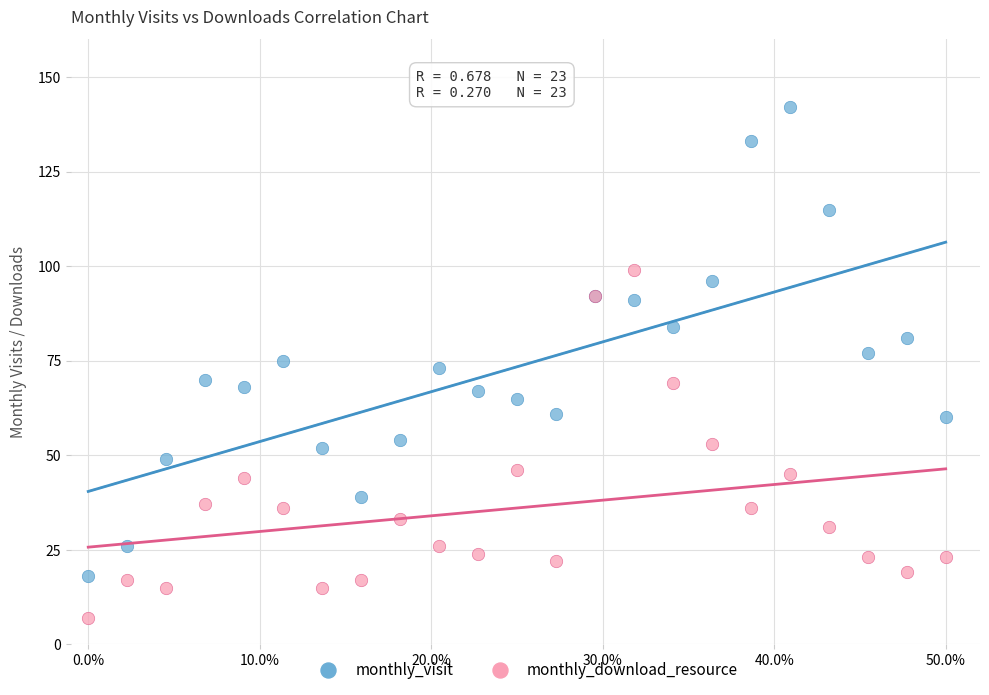

Which series has the widest spread of Y values?

monthly_visit